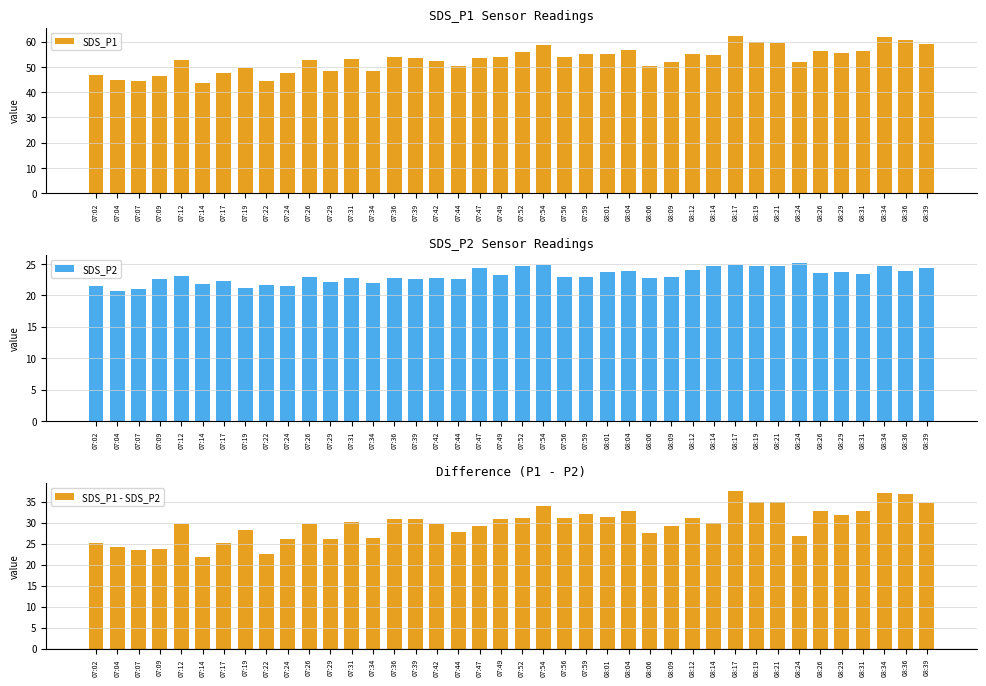

How many bars are there in each group?

3